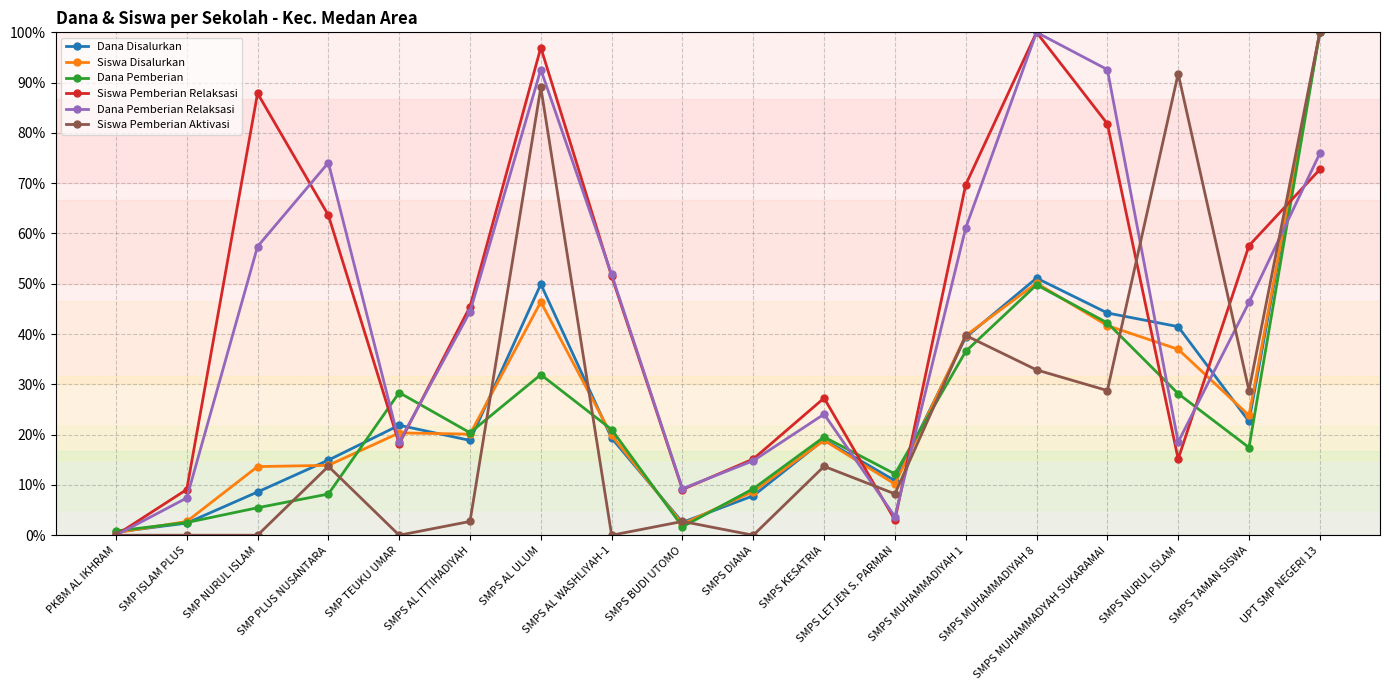

What is the difference between the second highest and minimum values in the Dana Disalurkan series?

50.5